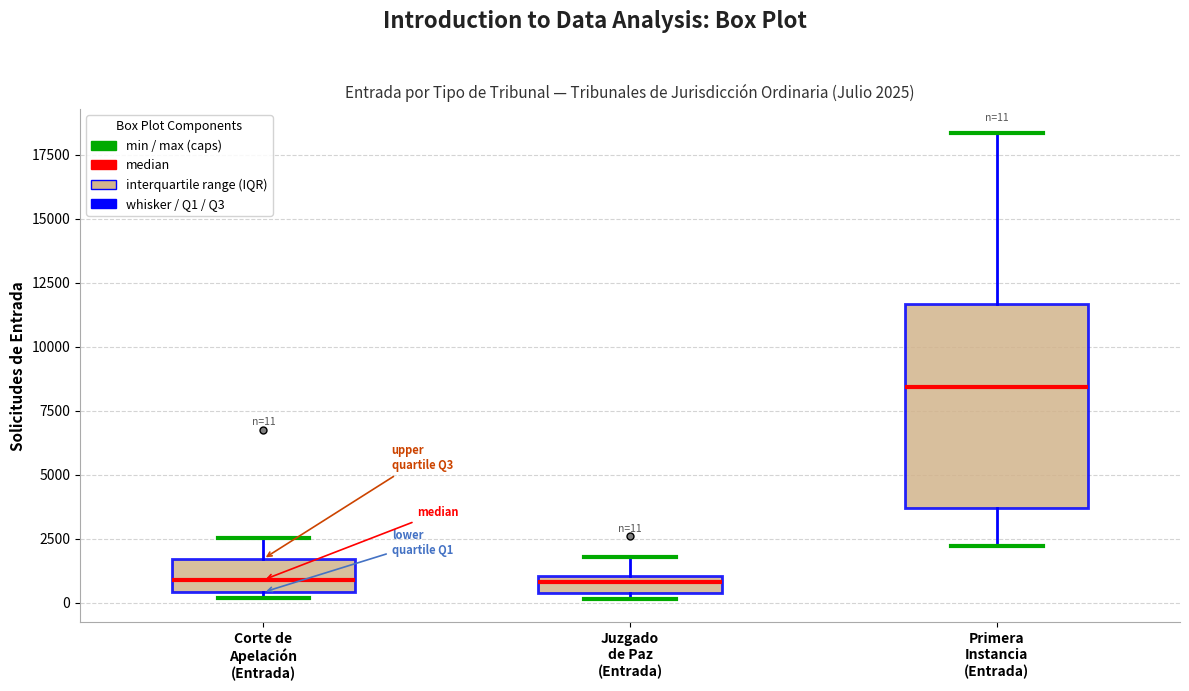

Which box has the highest median line?

Primera Instancia (Entrada)